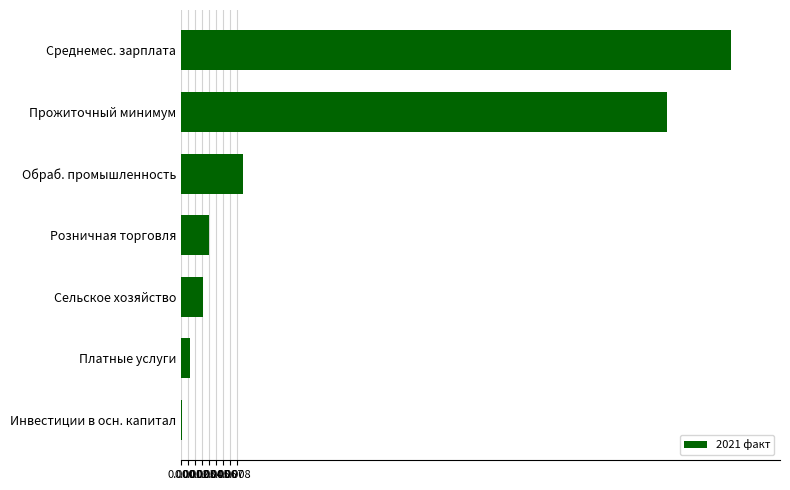

At which category does the chart reach its peak across all series?

Среднемес. зарплата